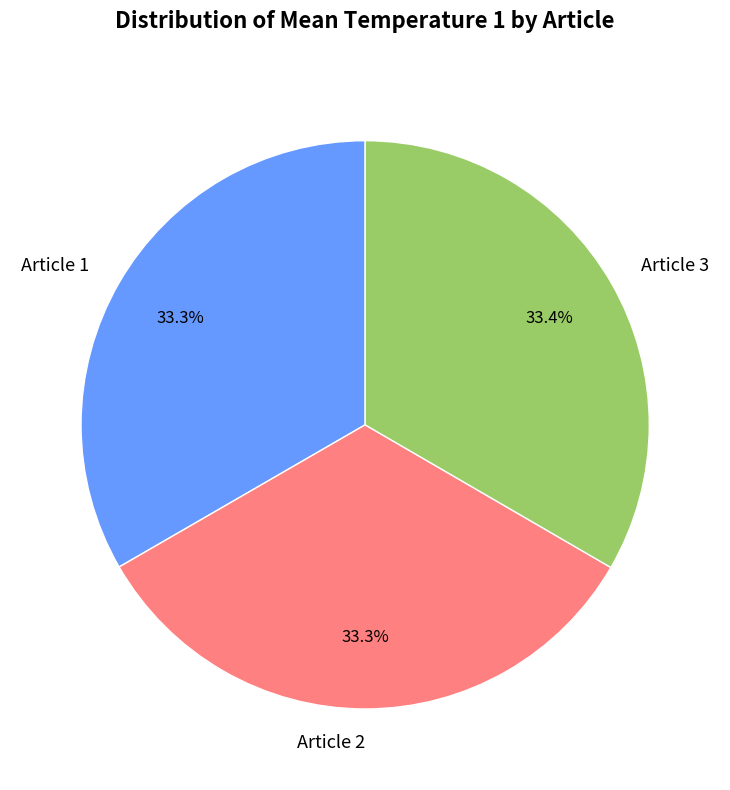

To the nearest percent, what is the average slice percentage?

33%